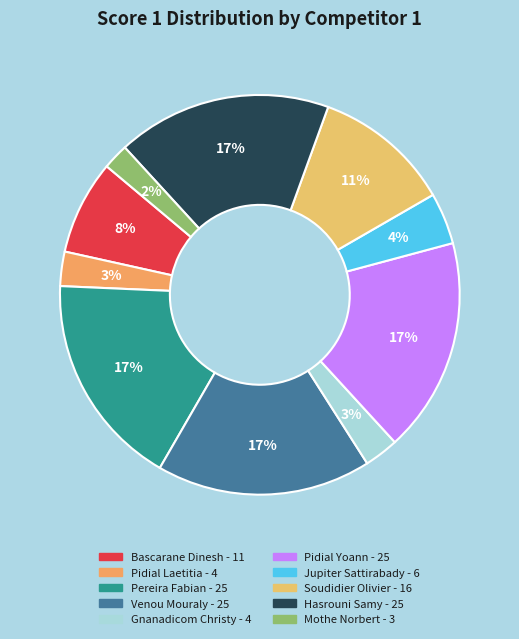

How many slices are in this pie chart?

10